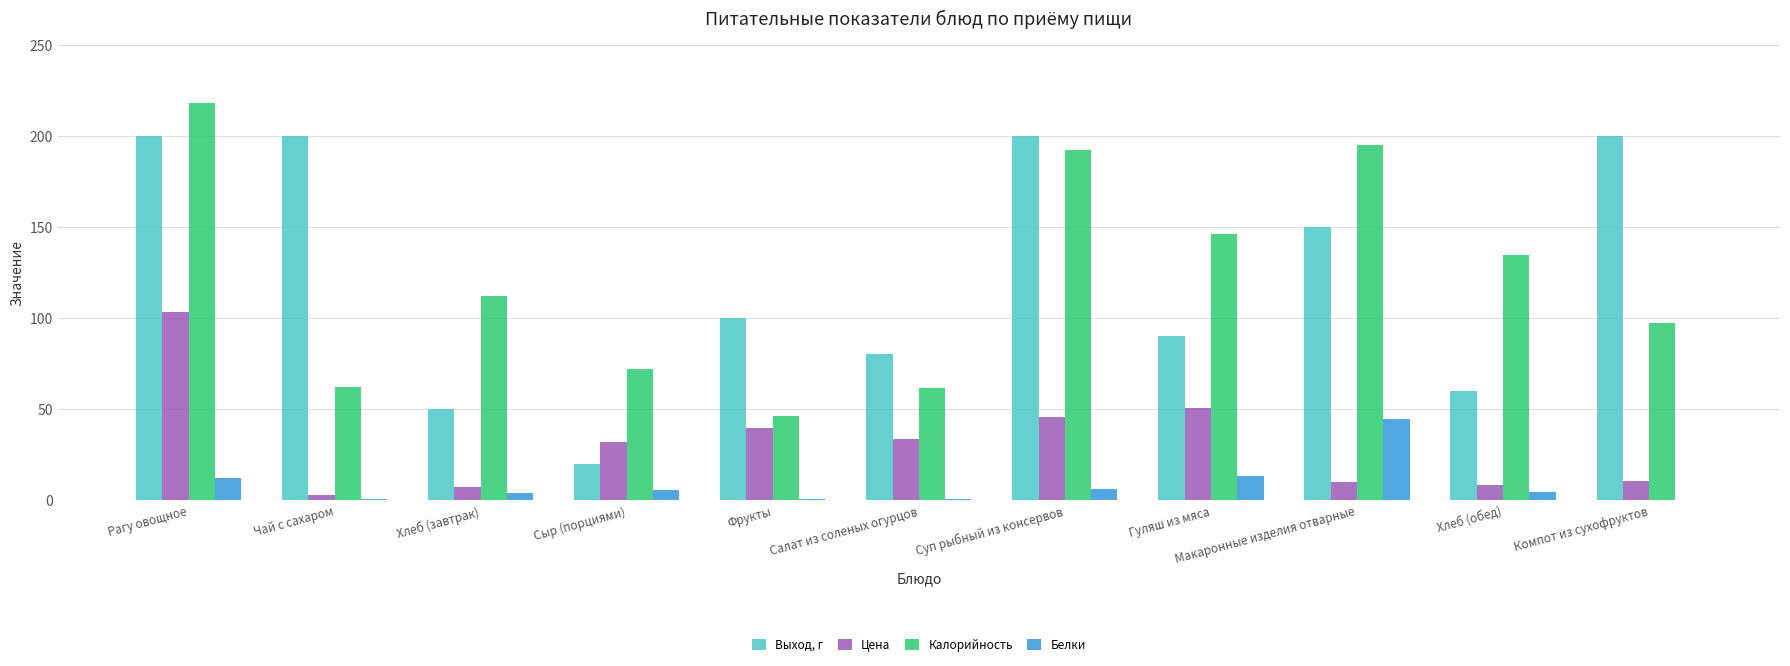

Does the chart contain stacked bars?

No